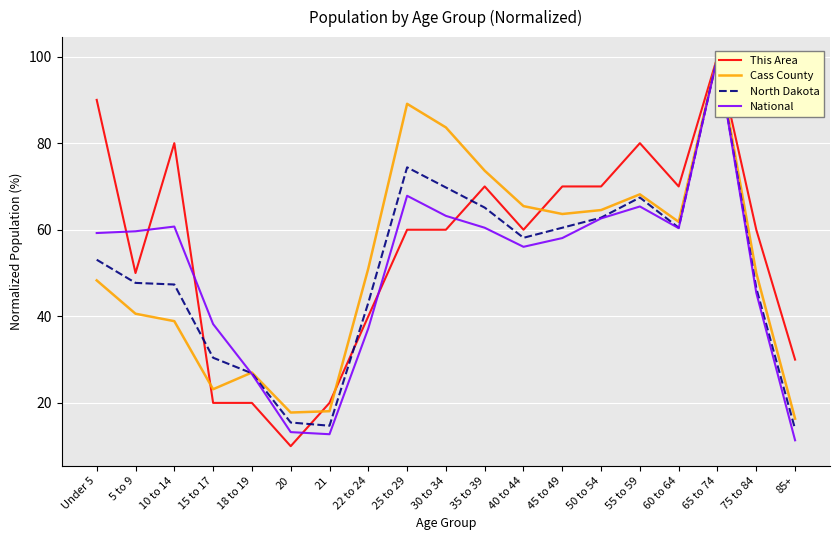

What is the maximum value for North Dakota?

100.0